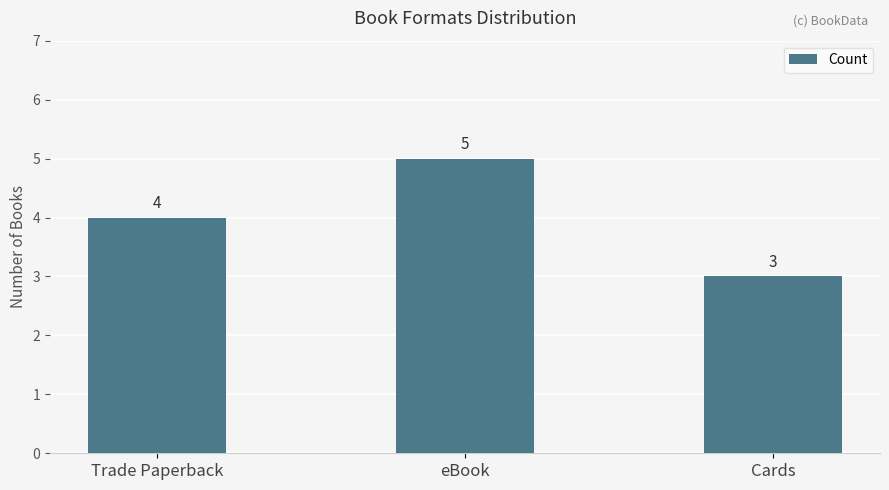

What is the difference between the values at eBook and Cards?

2